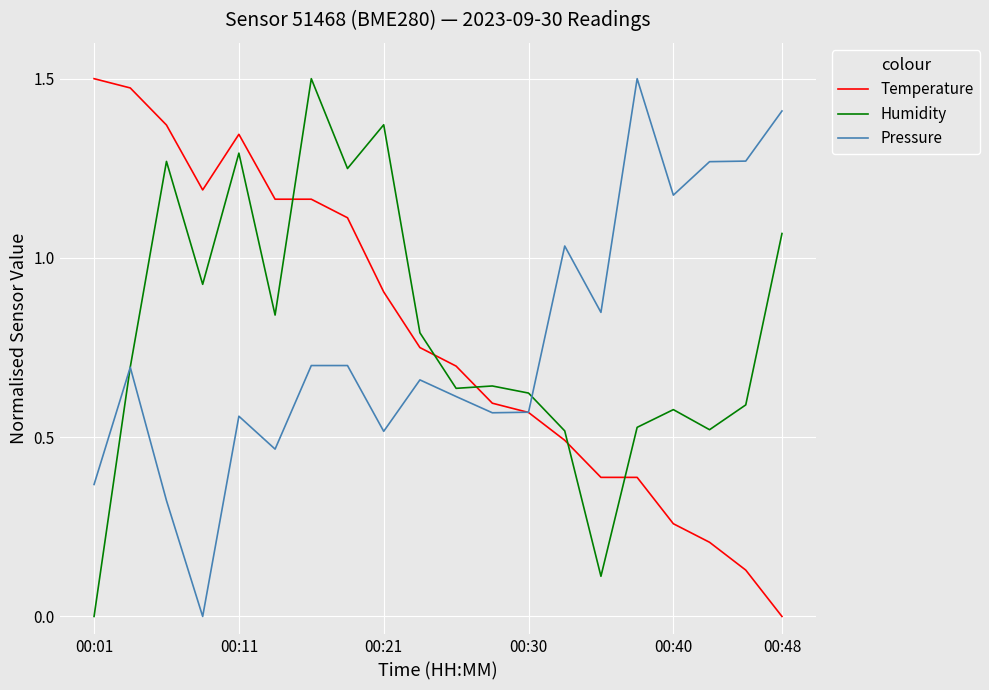

Which series ends up on top after the final intersection of Humidity and Temperature?

Humidity